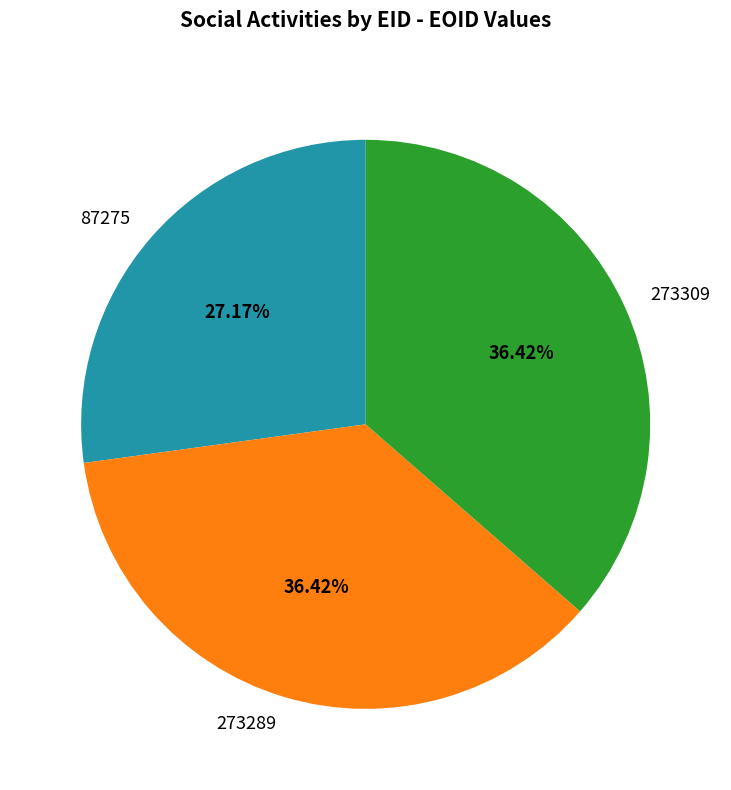

How many slices are in this pie chart?

3